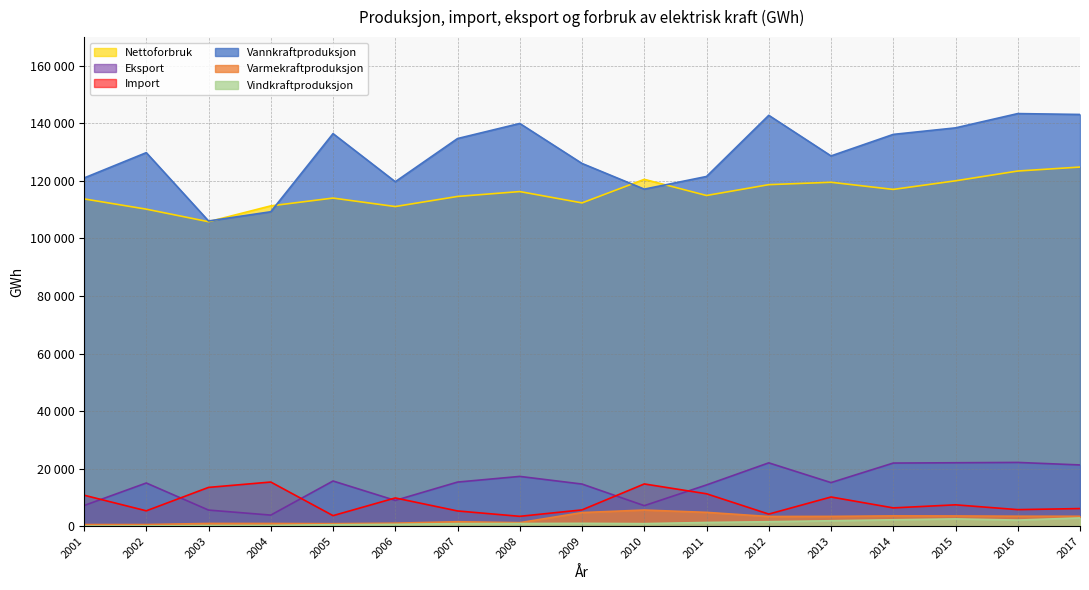

At which label does Import reach its peak?

2004